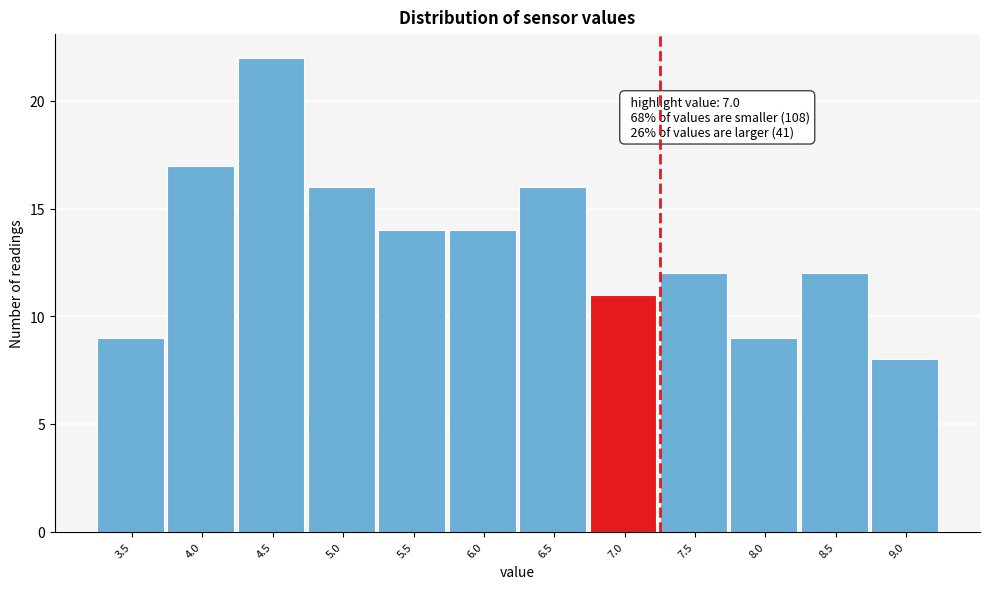

Reading left to right, extract all data points from this chart.

9	17	22	16	14	14	16	11	12	9	12	8